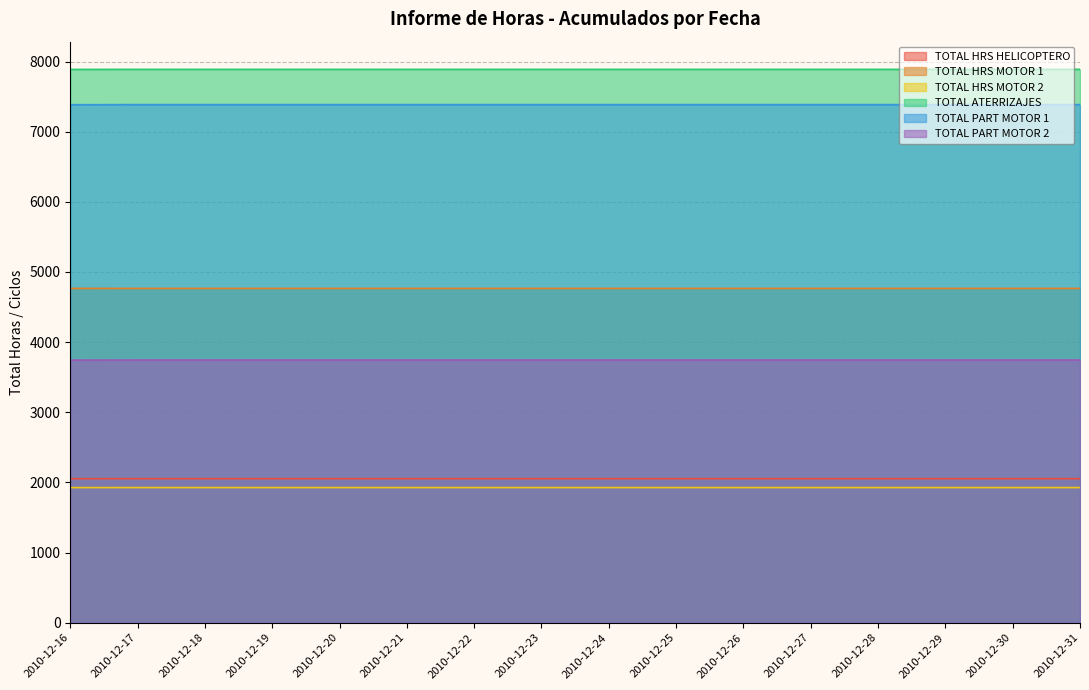

Count the number of data series in this chart.

6